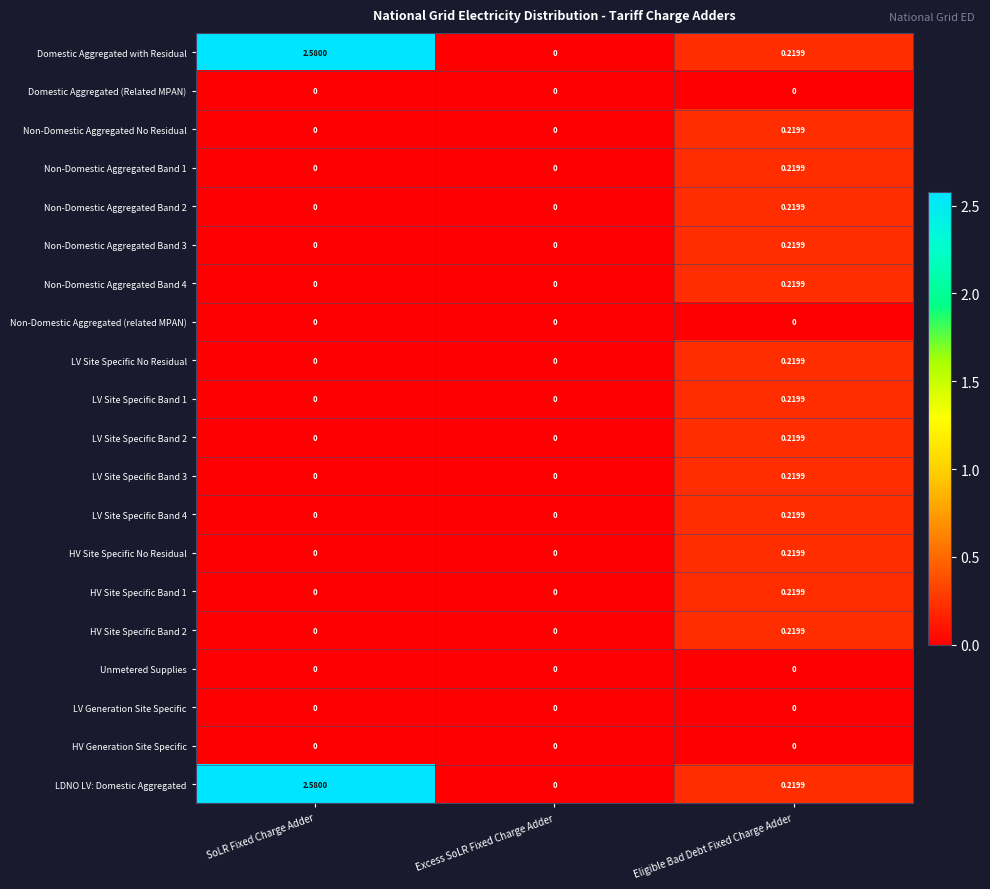

Which category has the highest value in the Non-Domestic Aggregated Band 1 series?

Eligible Bad Debt Fixed Charge Adder